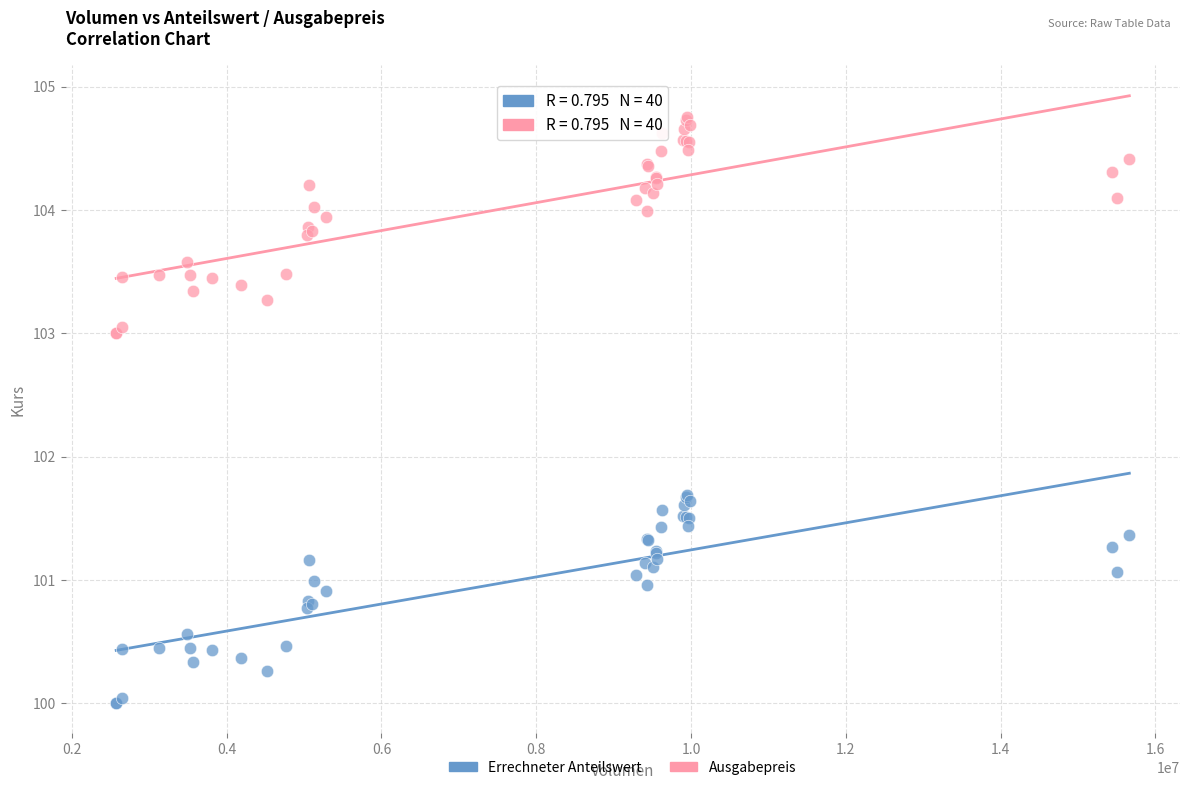

What are all the series names shown in the legend?

Errechneter Anteilswert, Ausgabepreis